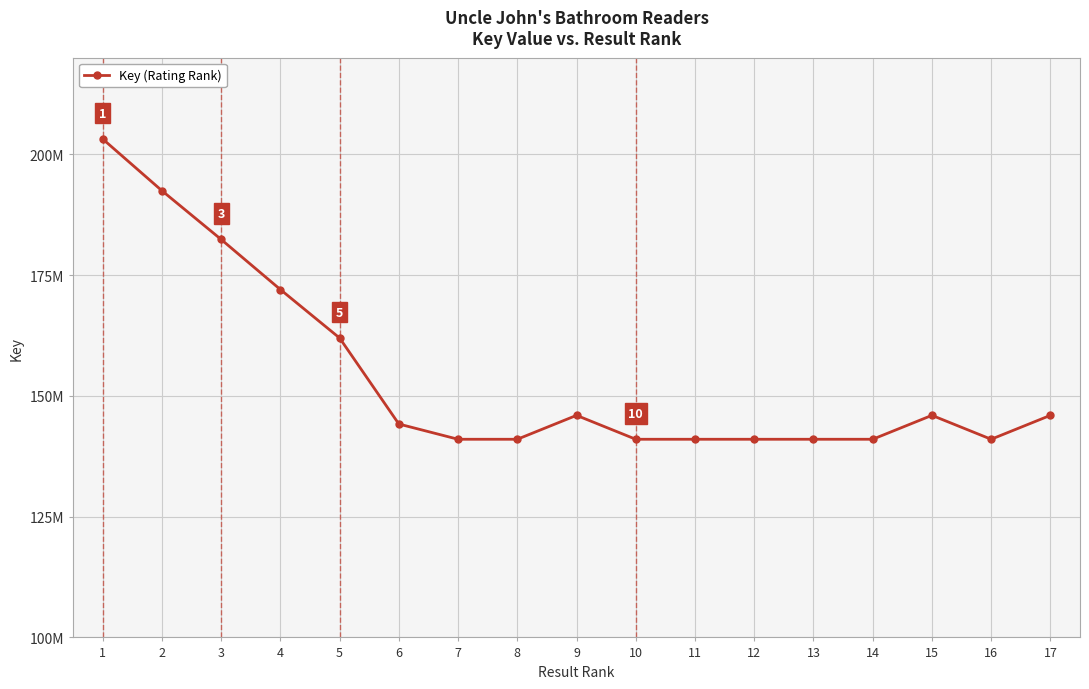

What is the difference between the maximum and minimum values?

62157135